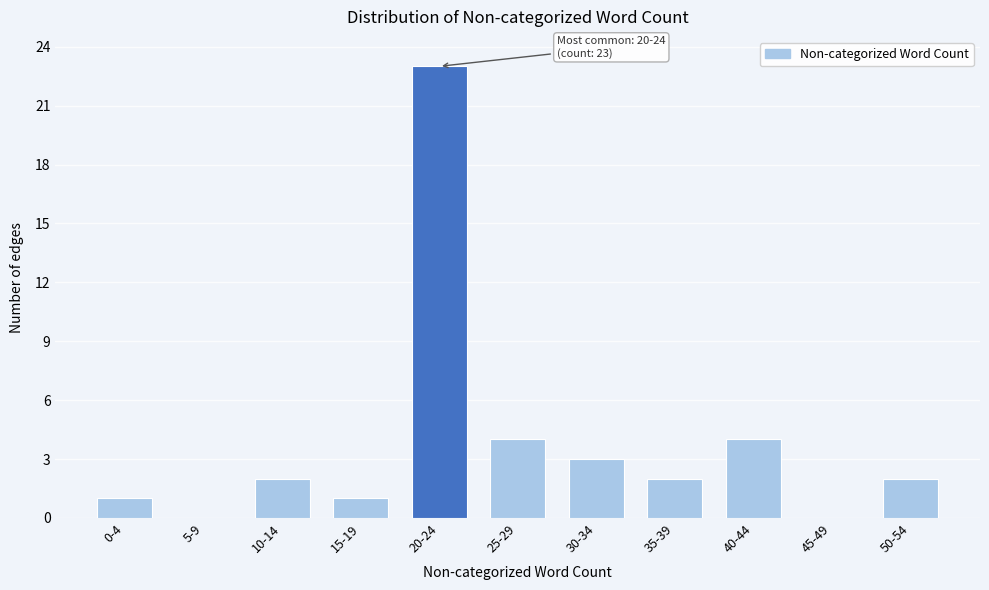

Reading left to right, extract all data points from this chart.

0-4=1	5-9=0	10-14=2	15-19=1	20-24=23	25-29=4	30-34=3	35-39=2	40-44=4	45-49=0	50-54=2